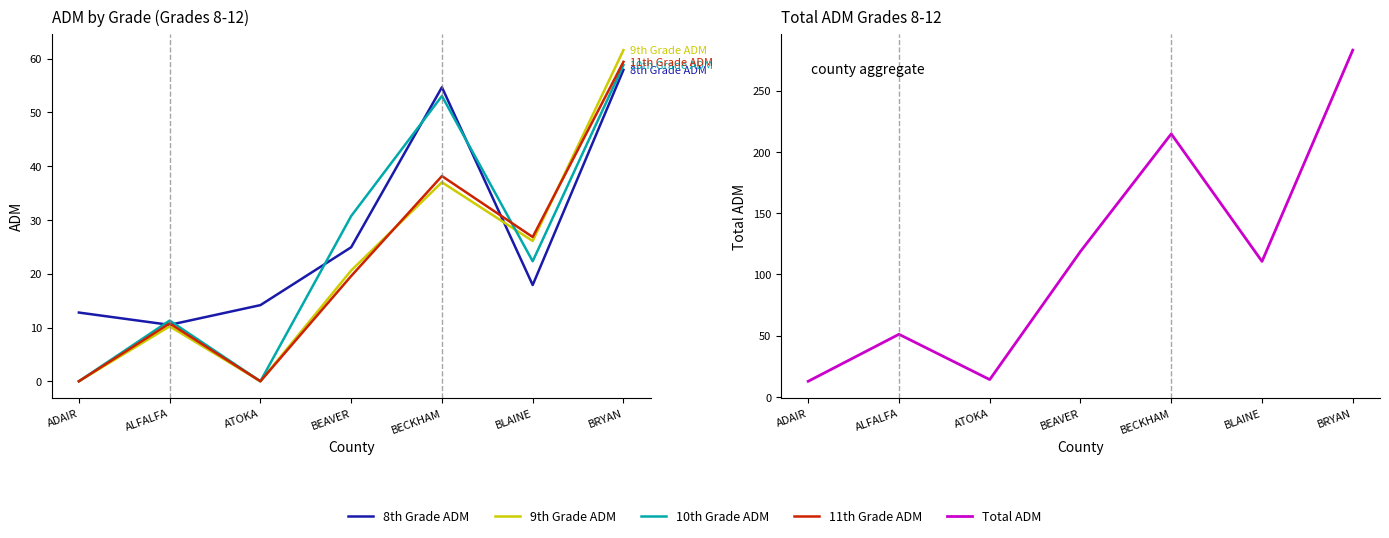

The value of Total ADM at ALFALFA is 31.1. True or false?

False